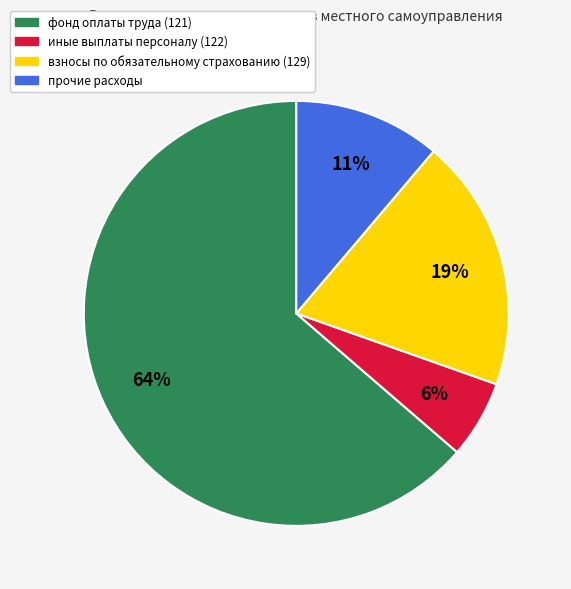

To the nearest percent, what percentage of the pie is прочие расходы?

11%